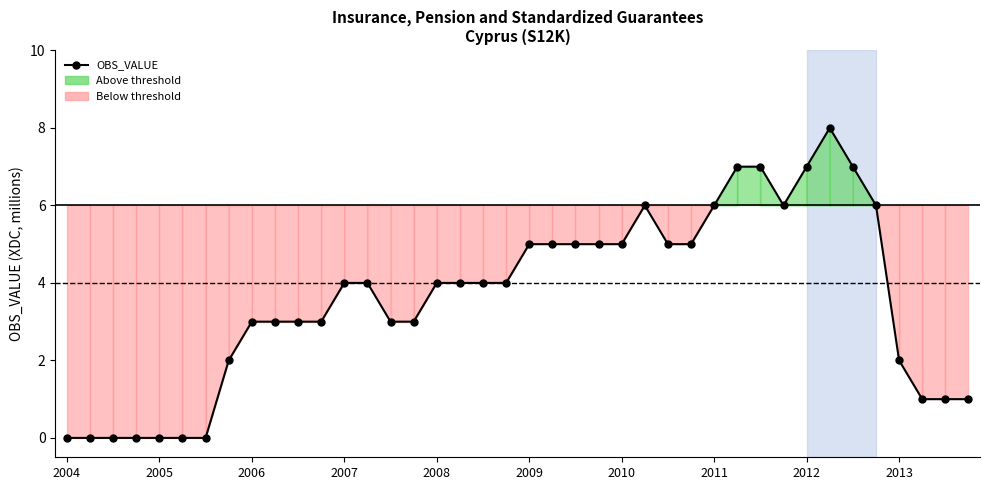

Where is the first local maximum?

25